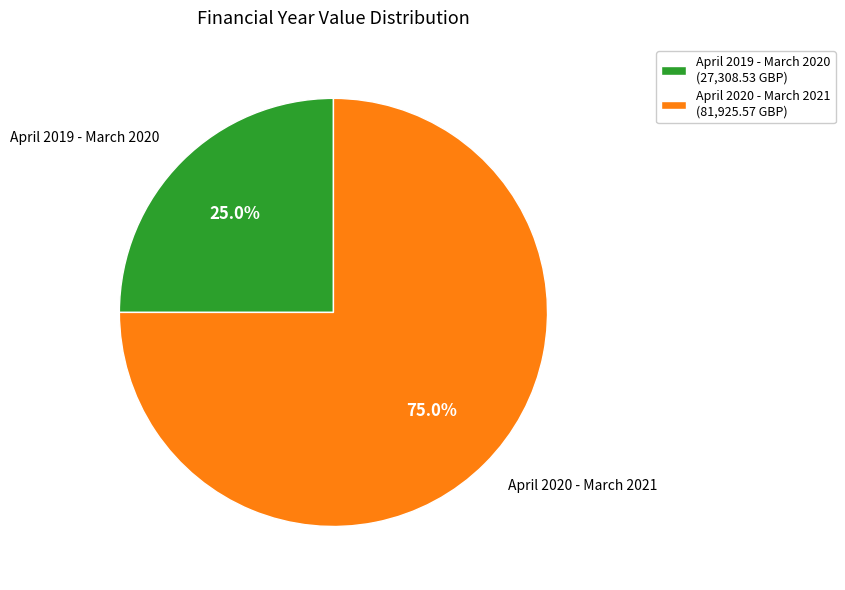

To the nearest percent, what is the difference between the largest and smallest slice percentages?

50%